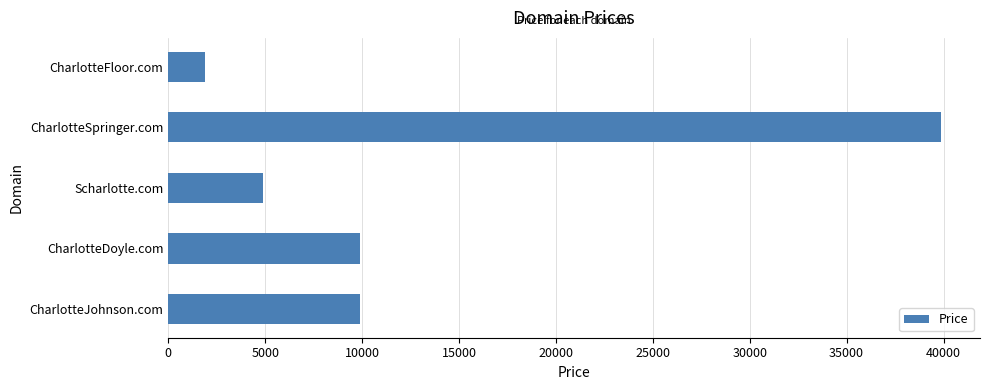

Reading top to bottom, transcribe all the data shown in this chart.

CharlotteFloor.com=1888	CharlotteSpringer.com=39888	Scharlotte.com=4888	CharlotteDoyle.com=9888	CharlotteJohnson.com=9888